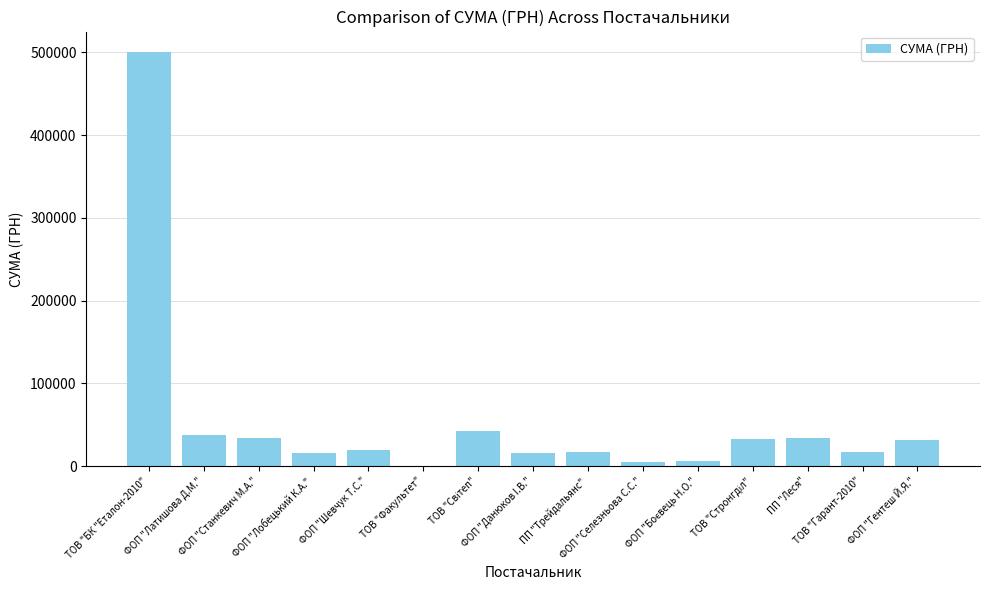

What is the difference between the values at ПП "Леся" and ПП "Трейдальянс"?

16582.6